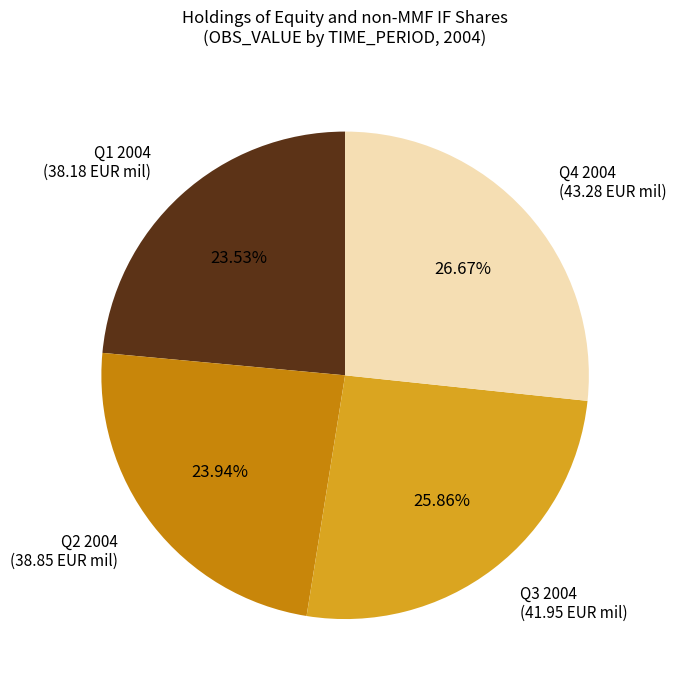

Is there a majority slice in this chart?

No